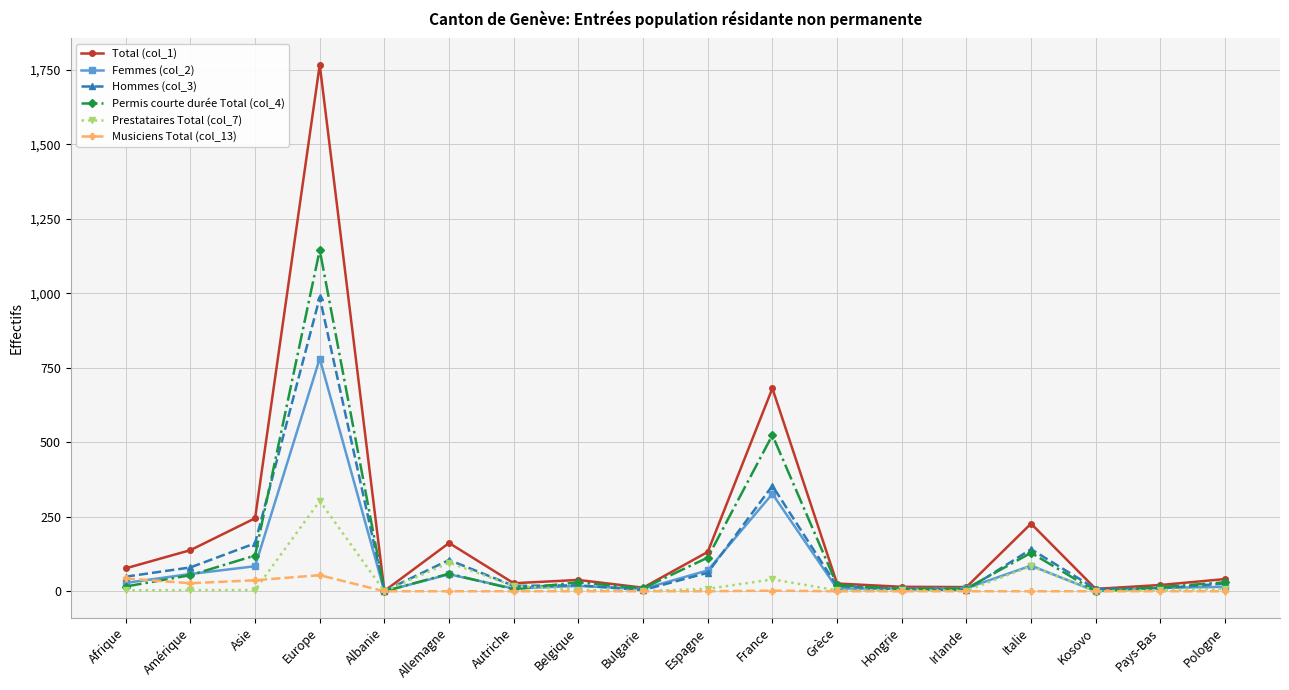

Rank the series by their maximum value, from lowest to highest.

Musiciens Total (col_13), Prestataires Total (col_7), Femmes (col_2), Hommes (col_3), Permis courte durée Total (col_4), Total (col_1)